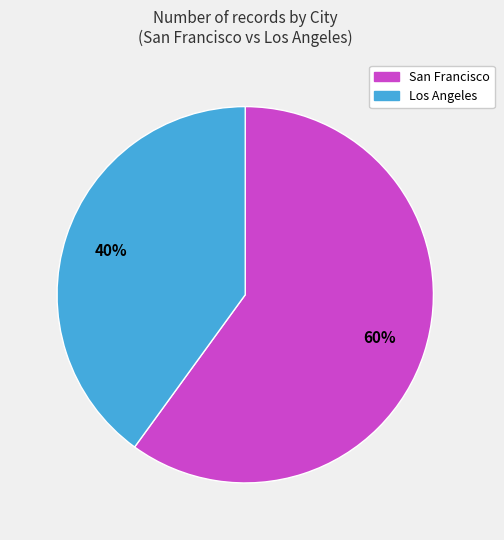

Which category has the smallest portion of the pie?

Los Angeles